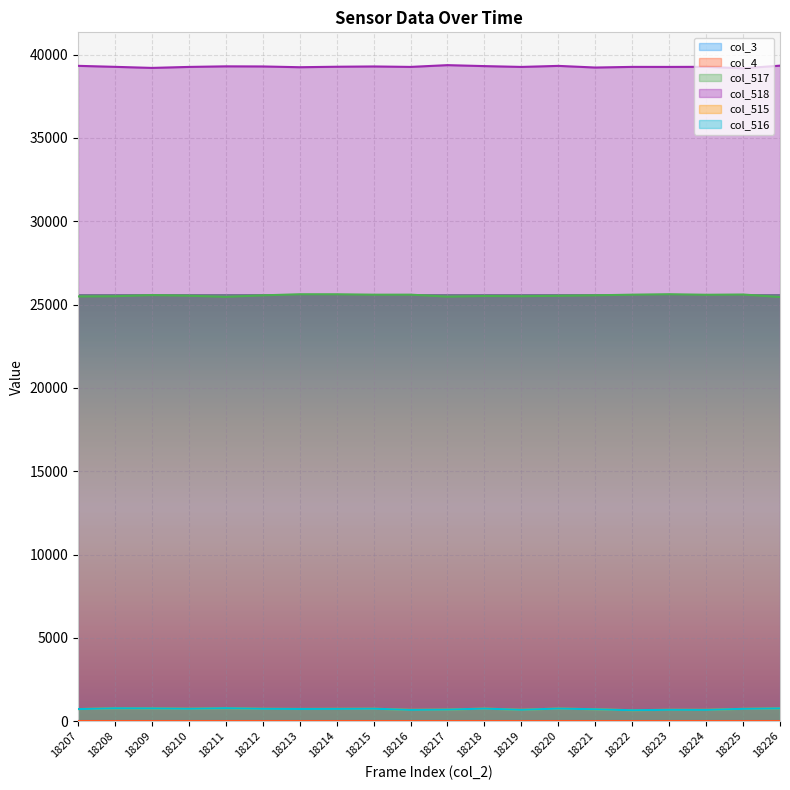

Count the number of categories in the chart.

20